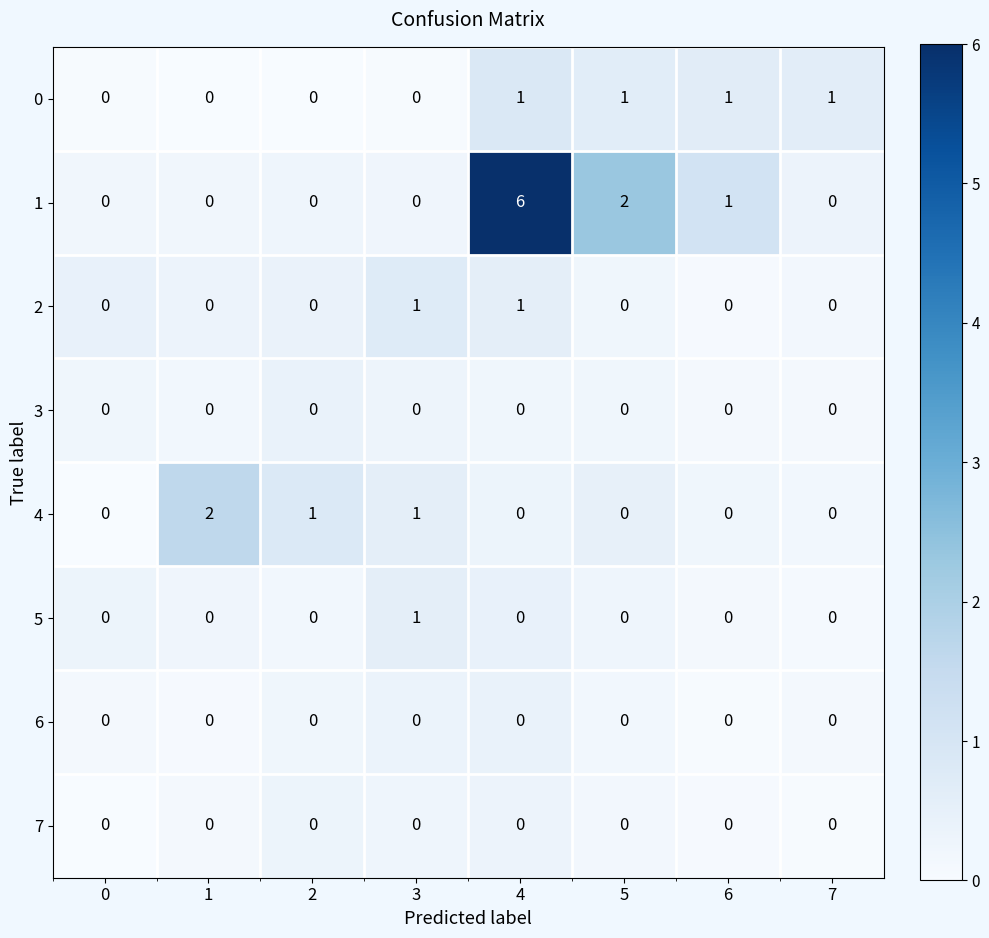

What is the difference between the 1 values at 0 and 4?

6